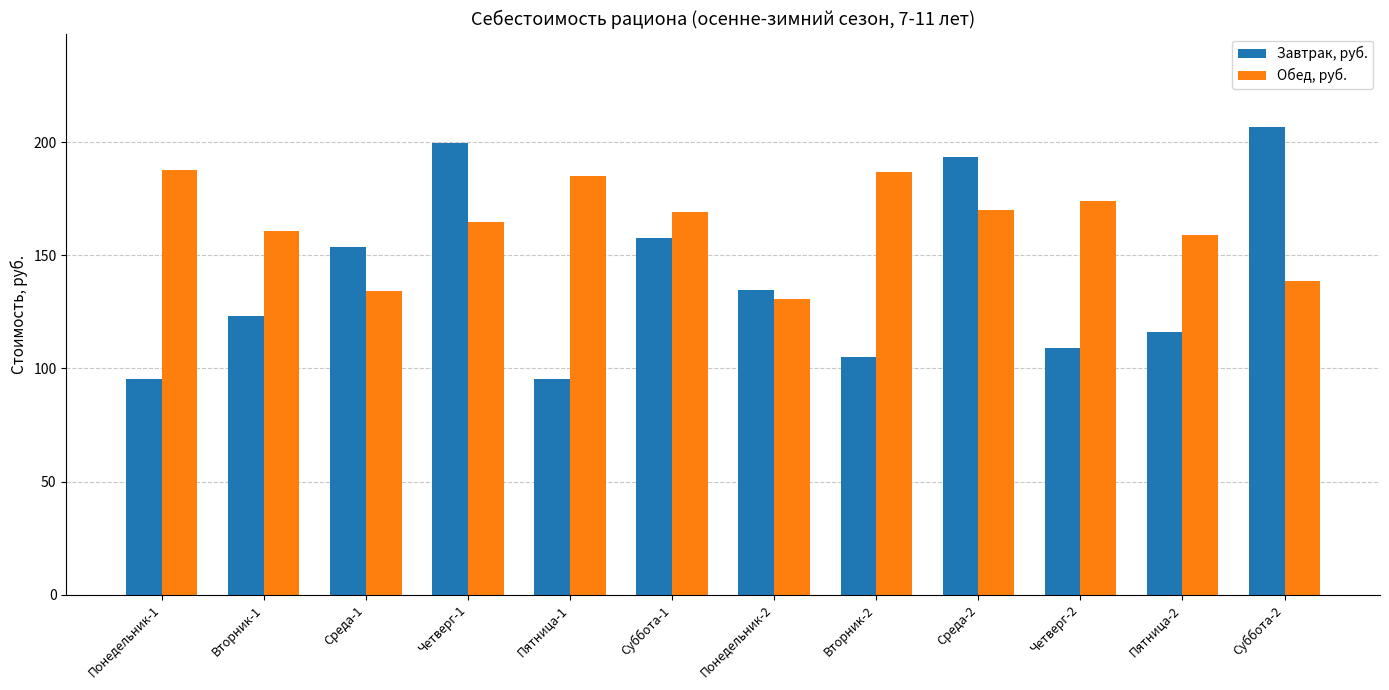

Which series has the largest total across all categories?

Обед, руб.